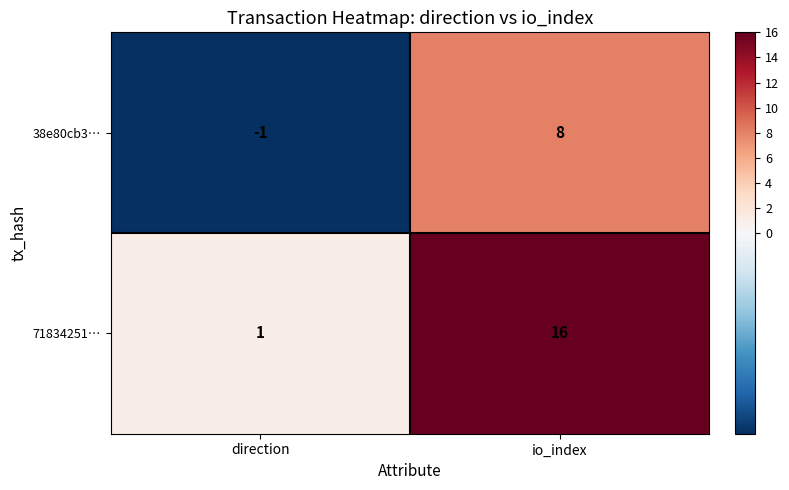

The value of 71834251… at io_index is 23. True or false?

False